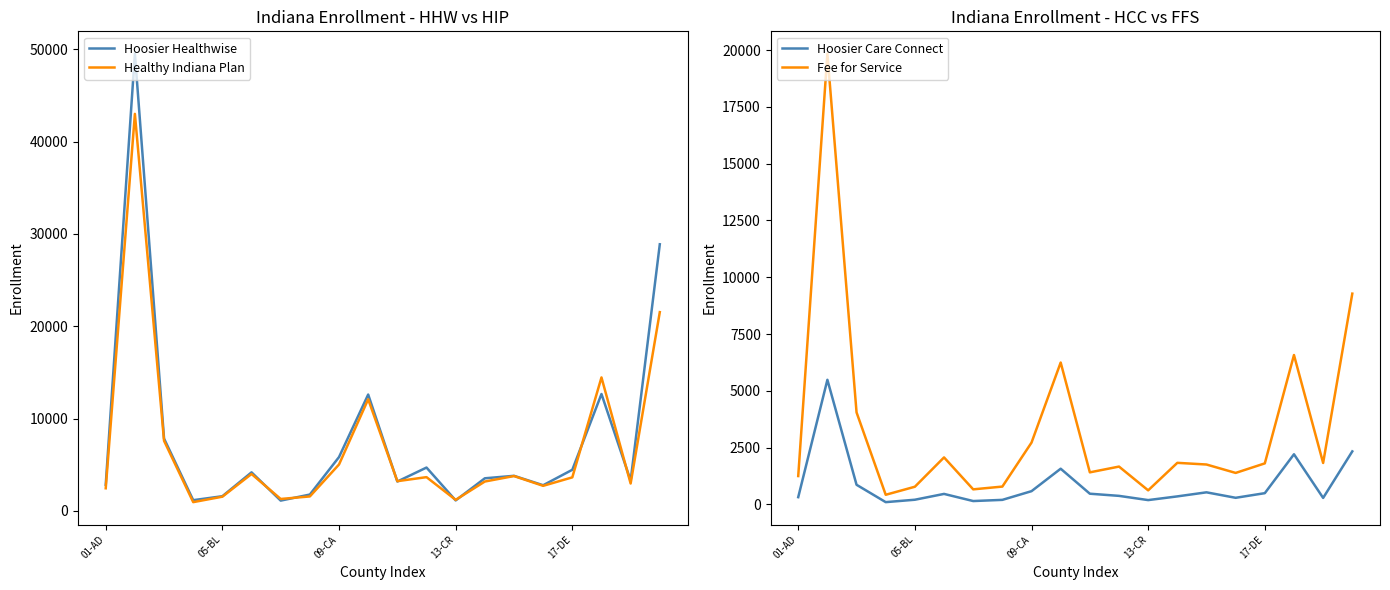

Is the value of Healthy Indiana Plan at 09-CA greater than the value of Hoosier Healthwise at 17?

No